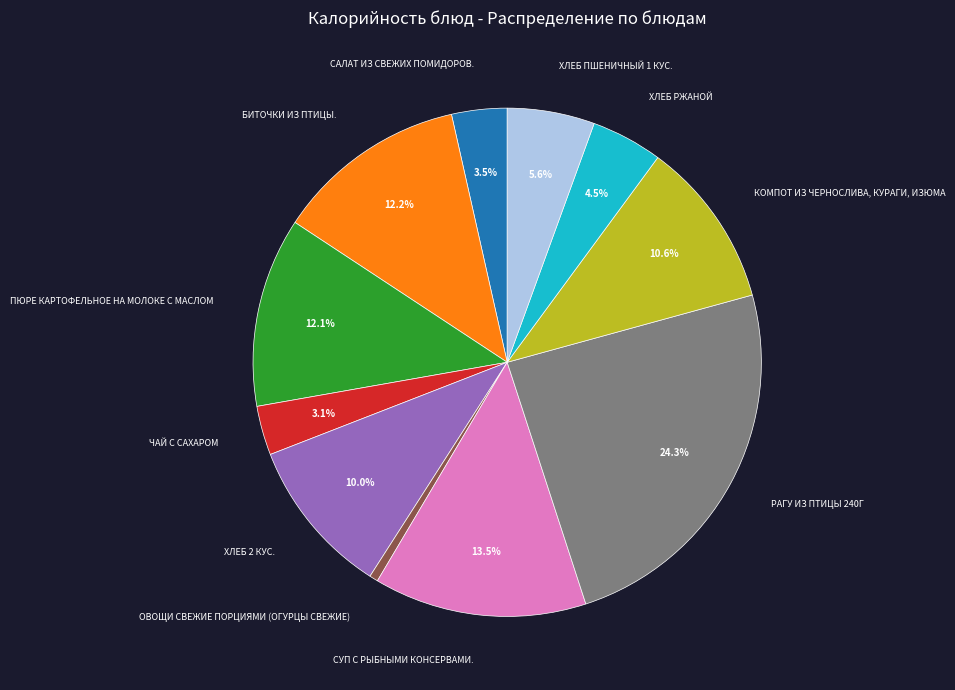

Rank the categories by value from highest to lowest.

РАГУ ИЗ ПТИЦЫ 240Г, СУП С РЫБНЫМИ КОНСЕРВАМИ., БИТОЧКИ ИЗ ПТИЦЫ., ПЮРЕ КАРТОФЕЛЬНОЕ НА МОЛОКЕ С МАСЛОМ, КОМПОТ ИЗ ЧЕРНОСЛИВА, КУРАГИ, ИЗЮМА, ХЛЕБ 2 КУС., ХЛЕБ ПШЕНИЧНЫЙ 1 КУС., ХЛЕБ РЖАНОЙ, САЛАТ ИЗ СВЕЖИХ ПОМИДОРОВ., ЧАЙ С САХАРОМ, ОВОЩИ СВЕЖИЕ ПОРЦИЯМИ (ОГУРЦЫ СВЕЖИЕ)